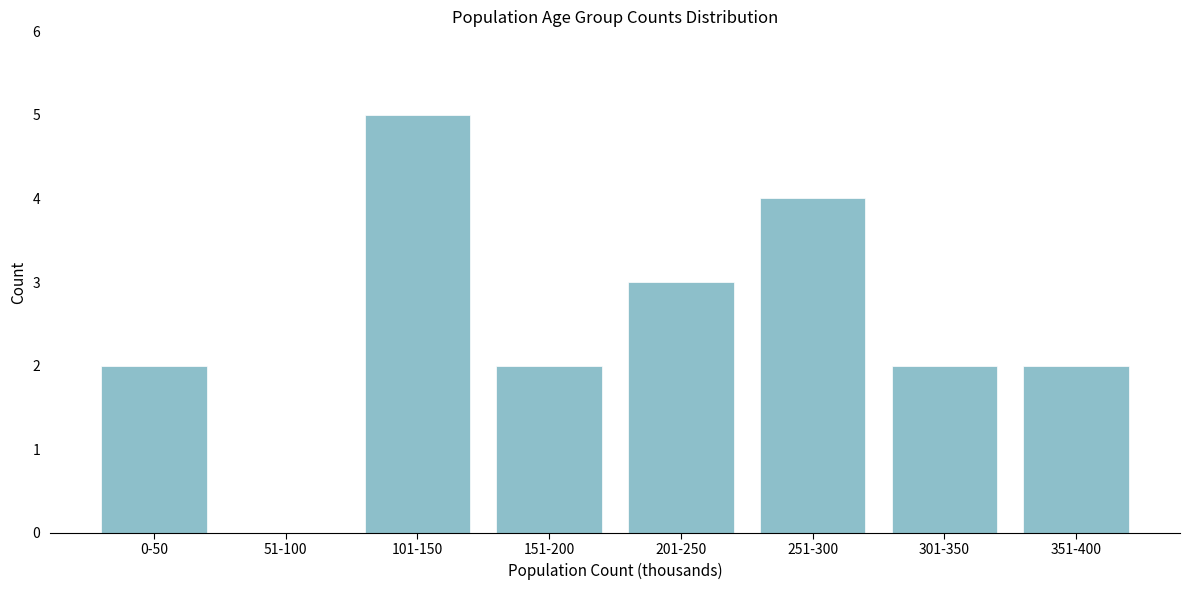

Reading left to right, transcribe all the data shown in this chart.

0-50=2	51-100=0	101-150=5	151-200=2	201-250=3	251-300=4	301-350=2	351-400=2